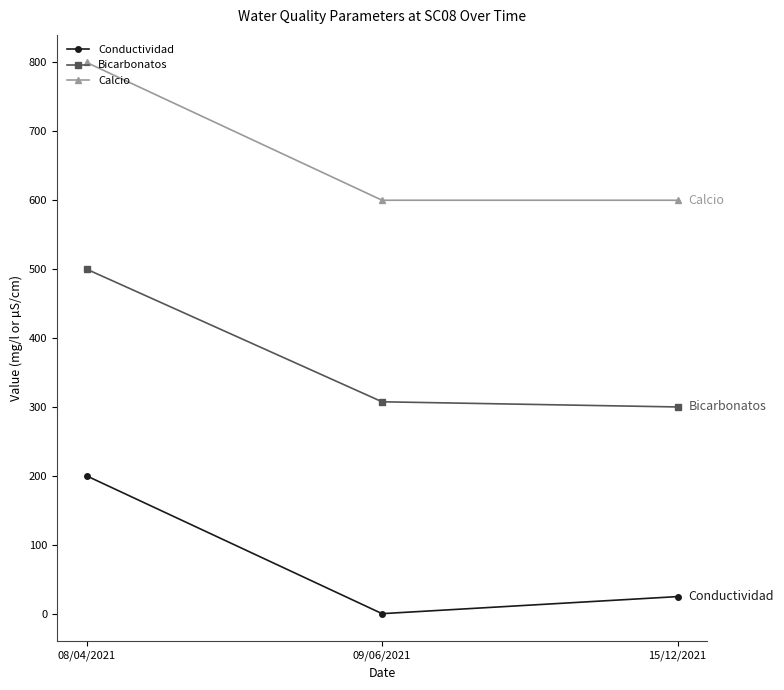

Which series has the largest total across all categories?

Calcio